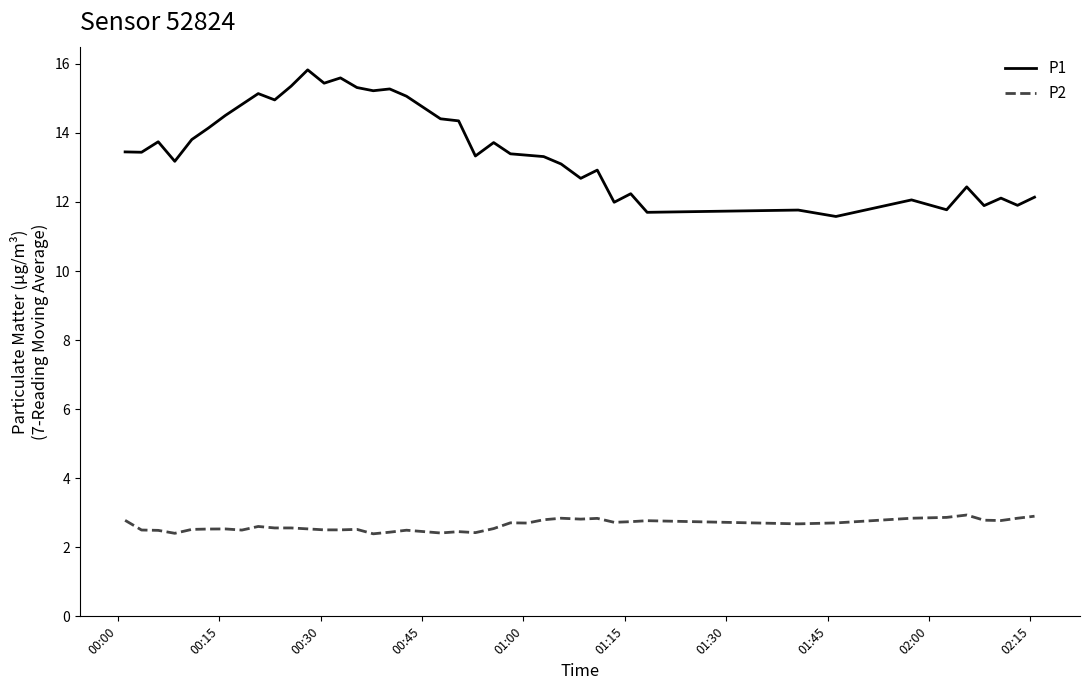

List the series in order of their overall mean, lowest first.

P2, P1